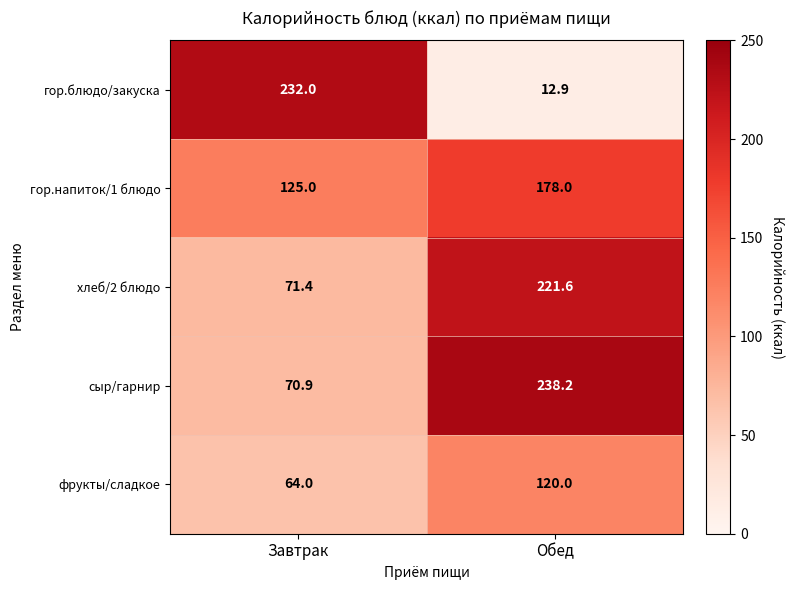

Is it true that гор.блюдо/закуска equals 12.9 at Обед?

True